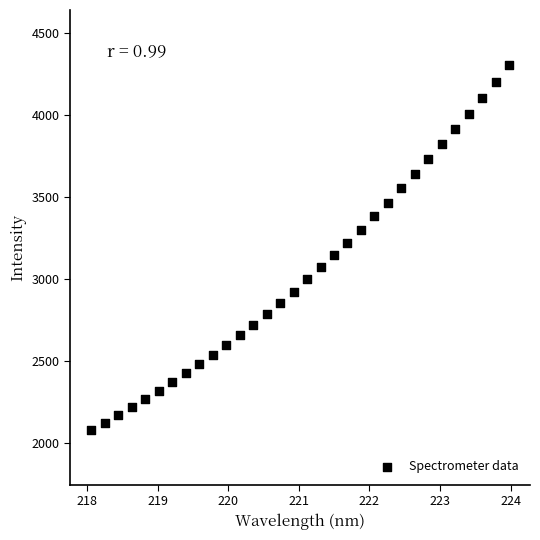

What is the range of X values (max minus min)?

5.9